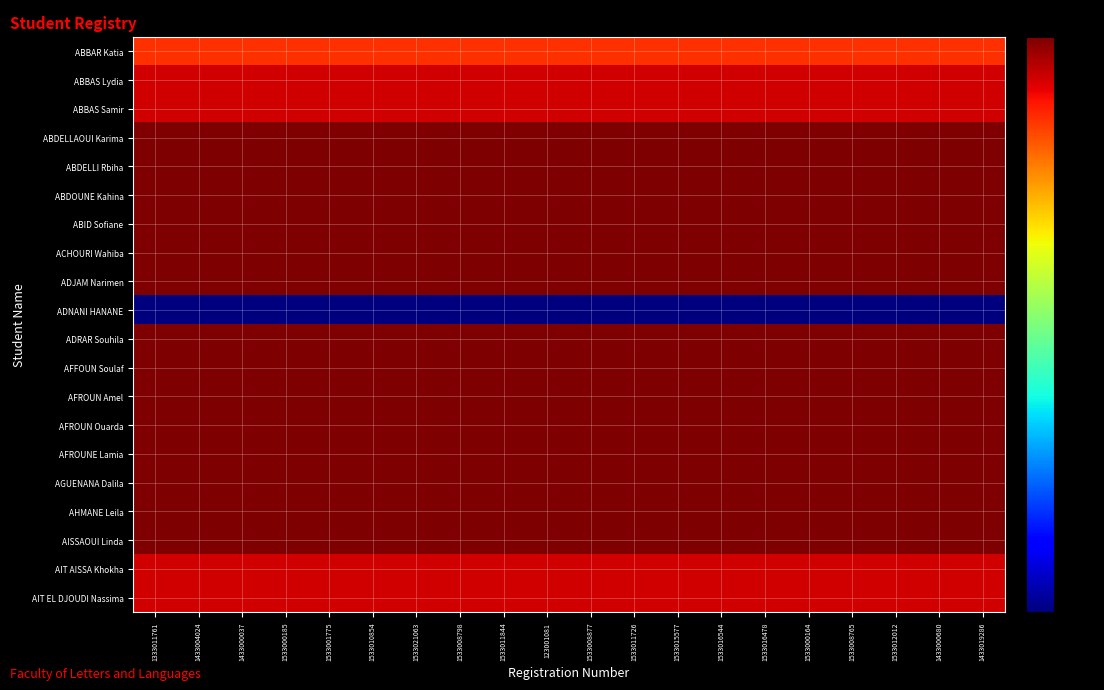

Which has a higher value, 1533011844 or 1333011761?

1533011844